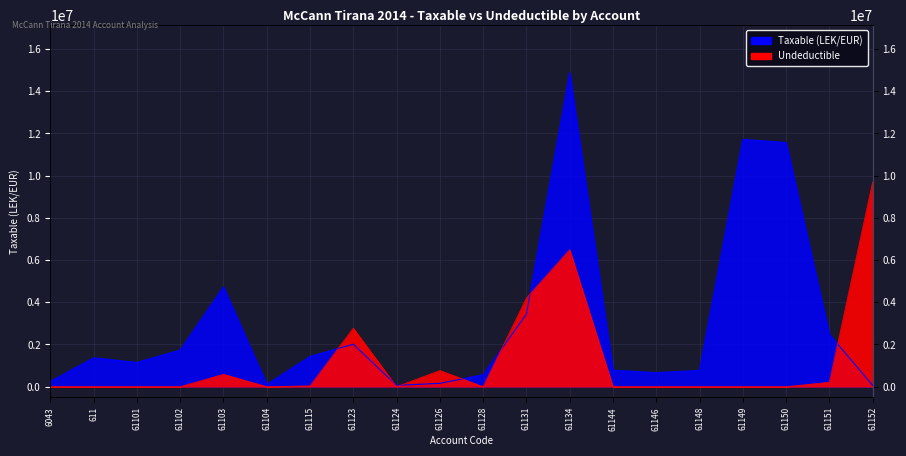

What are all the series names shown in the legend?

Taxable, Undeductible